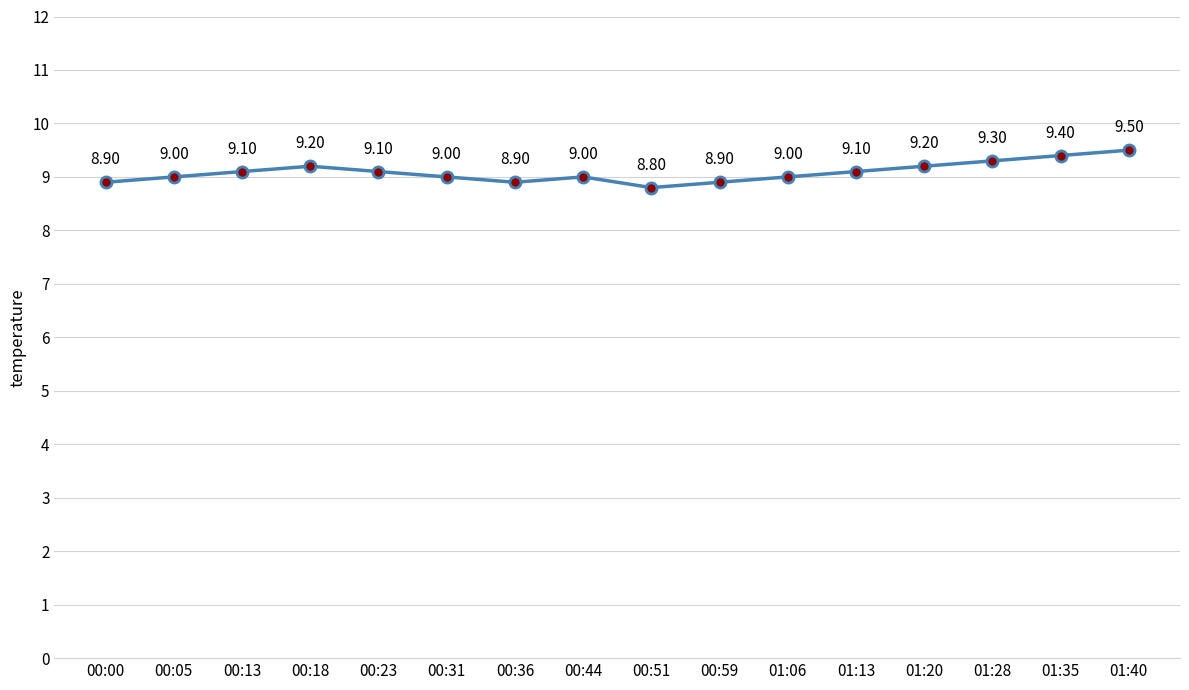

At which category does the data reach its first local valley?

00:36